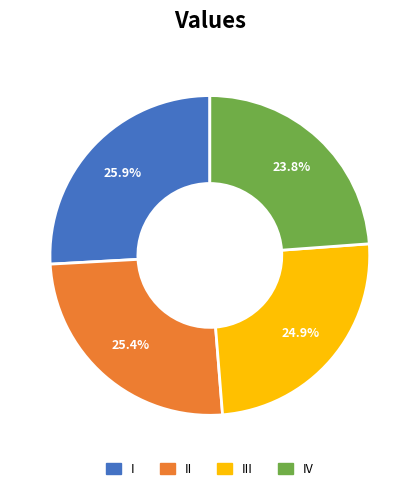

How many segments does this pie chart have?

4